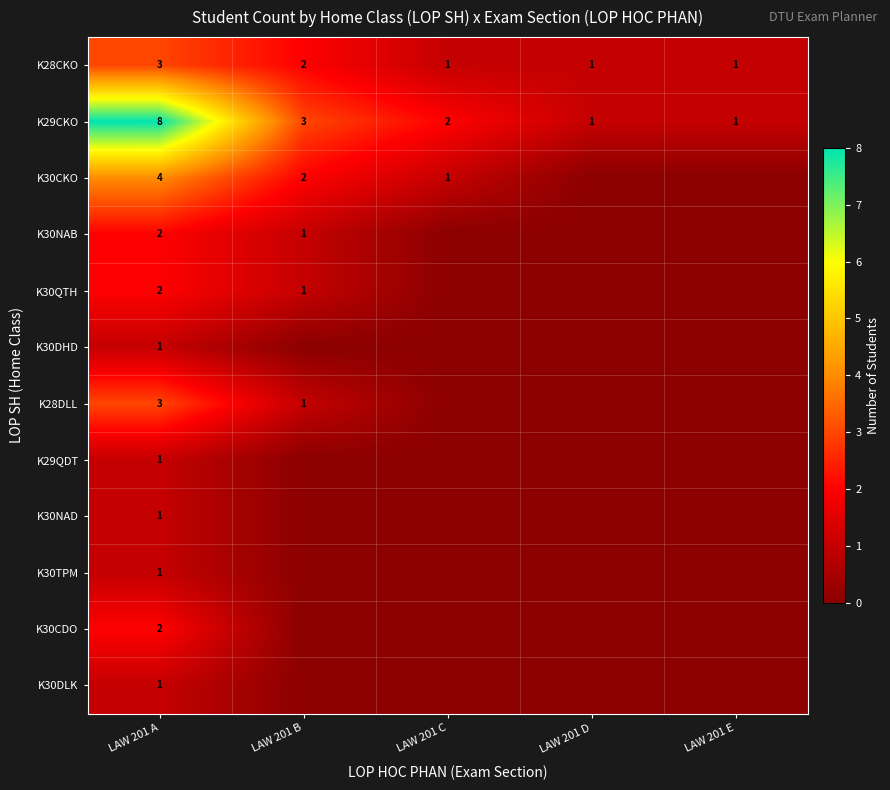

What is the difference between the maximum and minimum values in the K29CKO series?

7